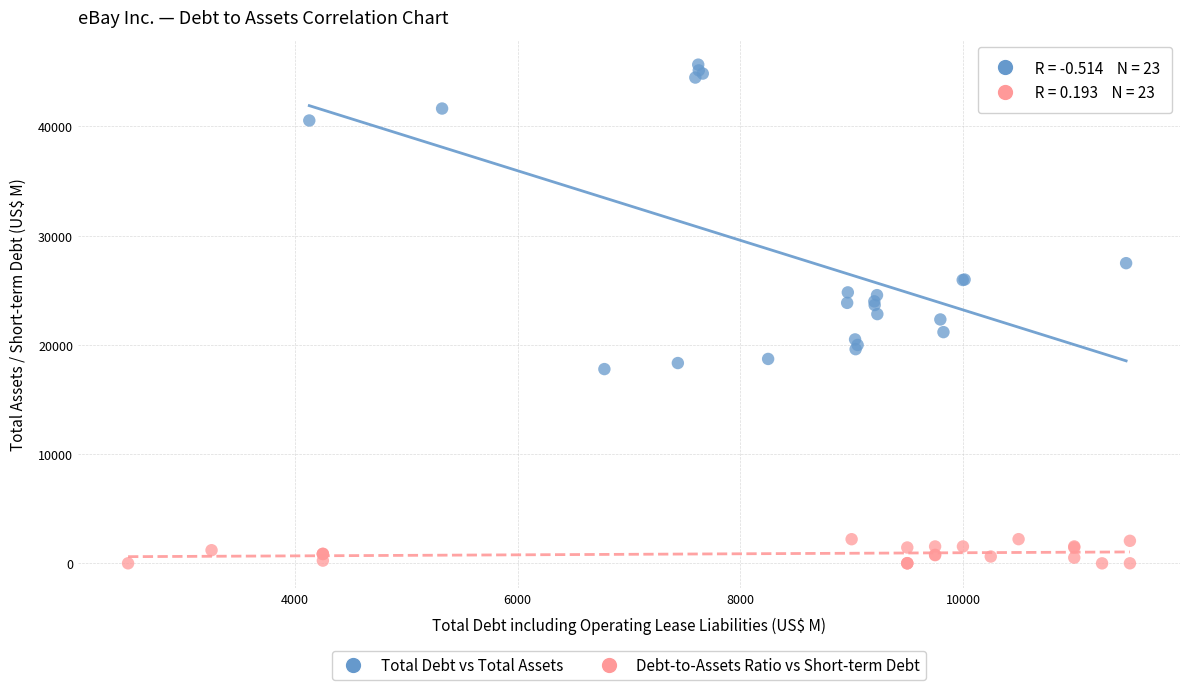

Which series reaches the maximum Y coordinate?

Total Debt vs Total Assets